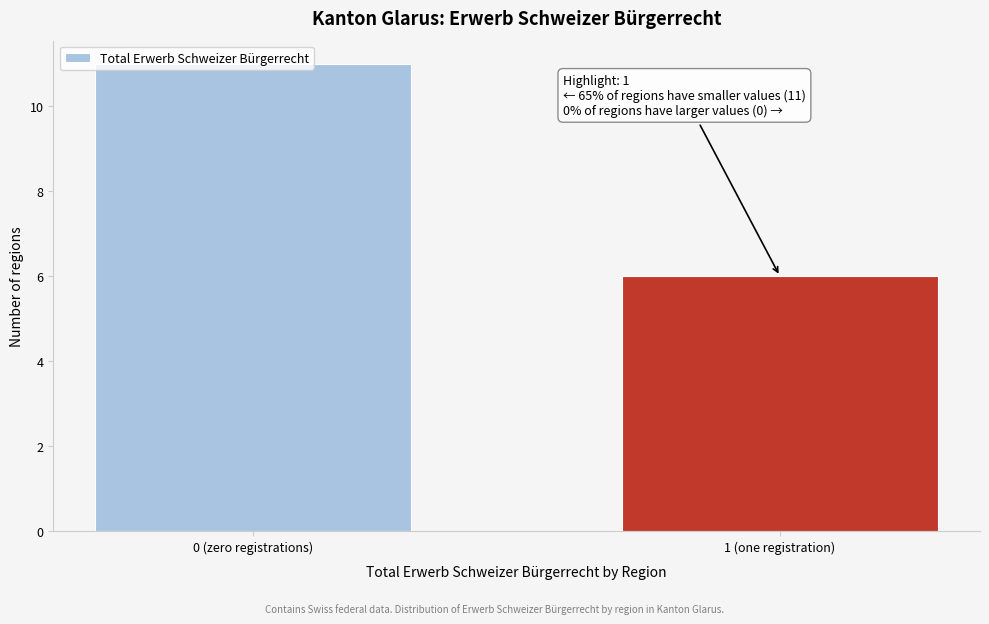

What is the difference between the maximum and minimum values?

5